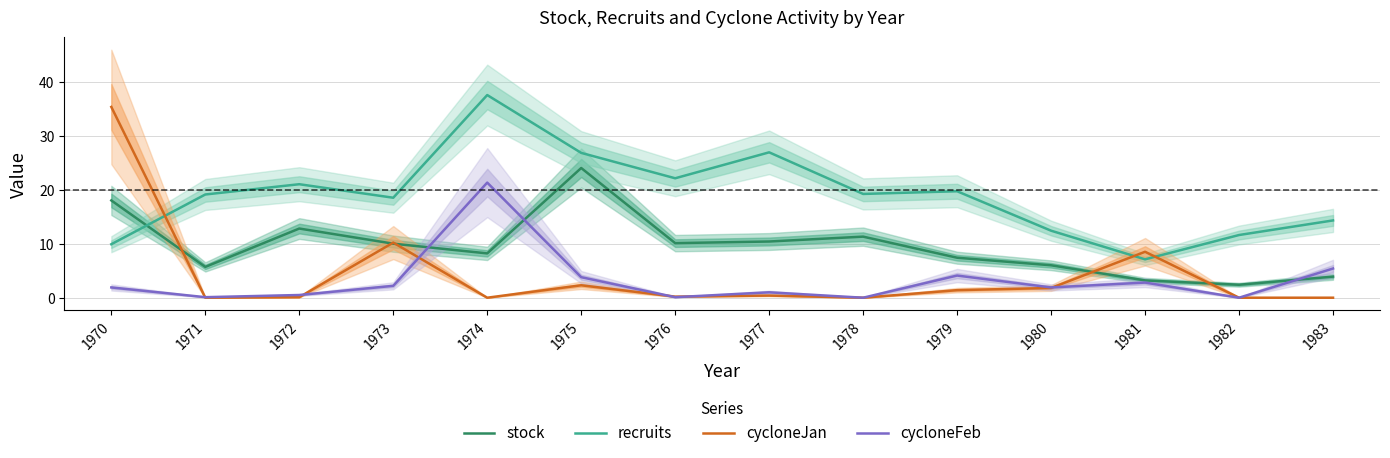

Which series changed the most between 1970 and 1971?

cycloneJan